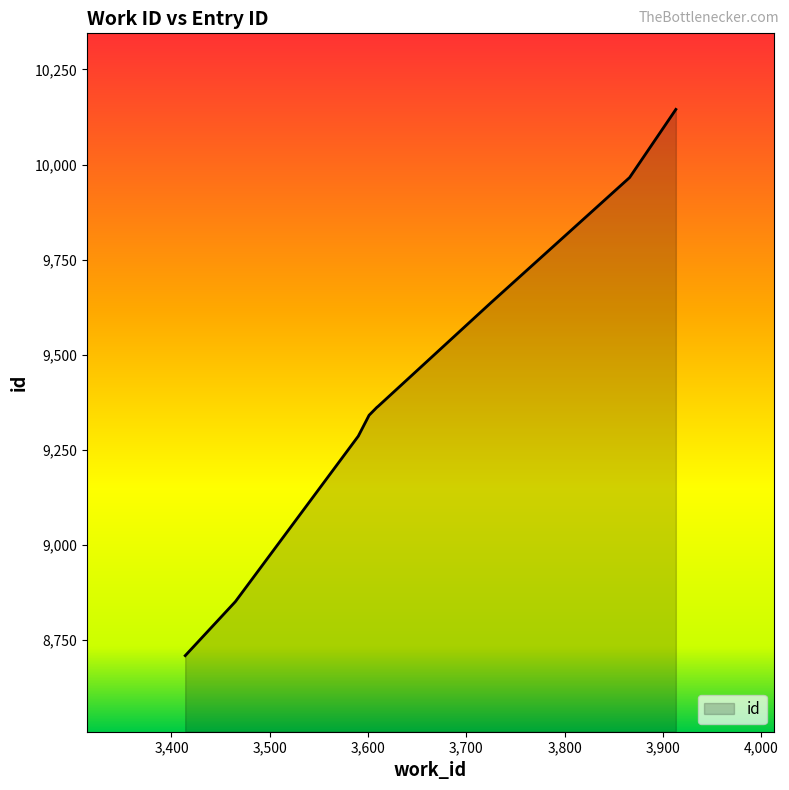

What is the greatest value displayed?

10145